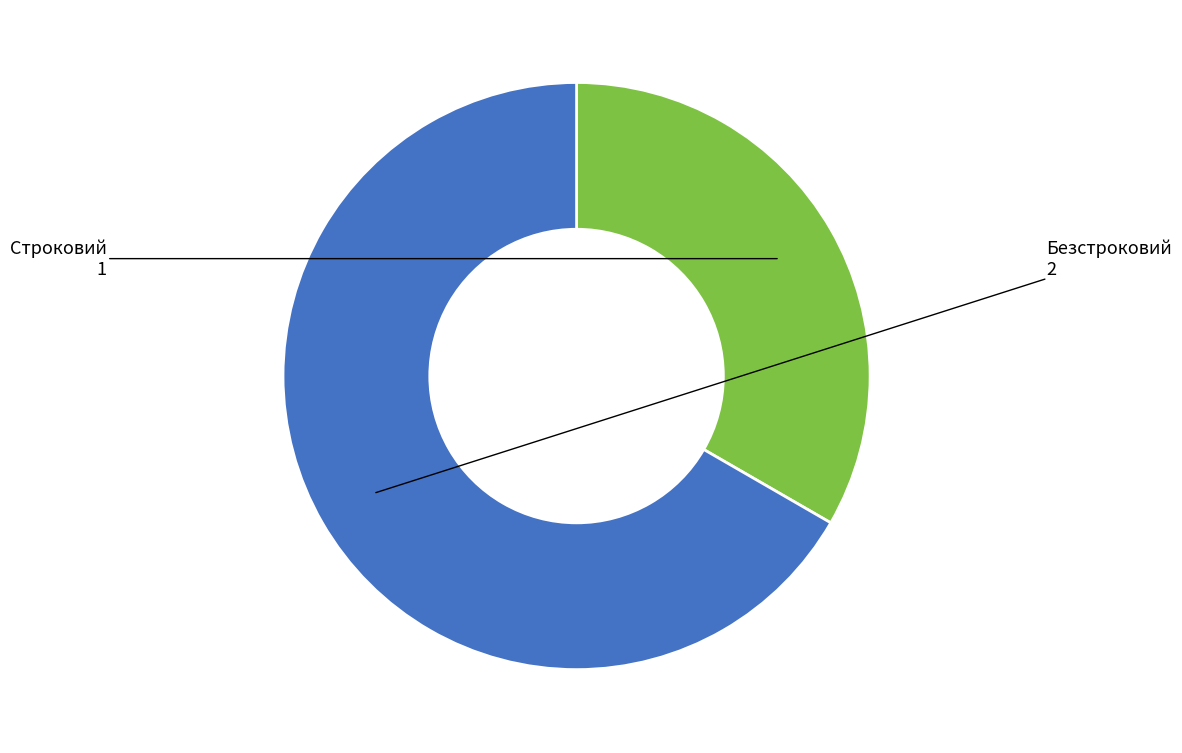

Approximately how many times larger is the value at Безстроковий compared to Строковий?

2.0